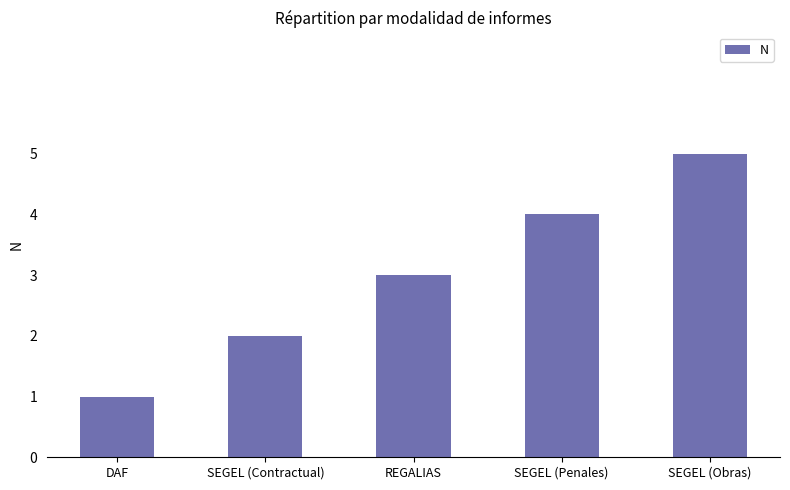

Where is the data nearest to the value 3?

REGALIAS